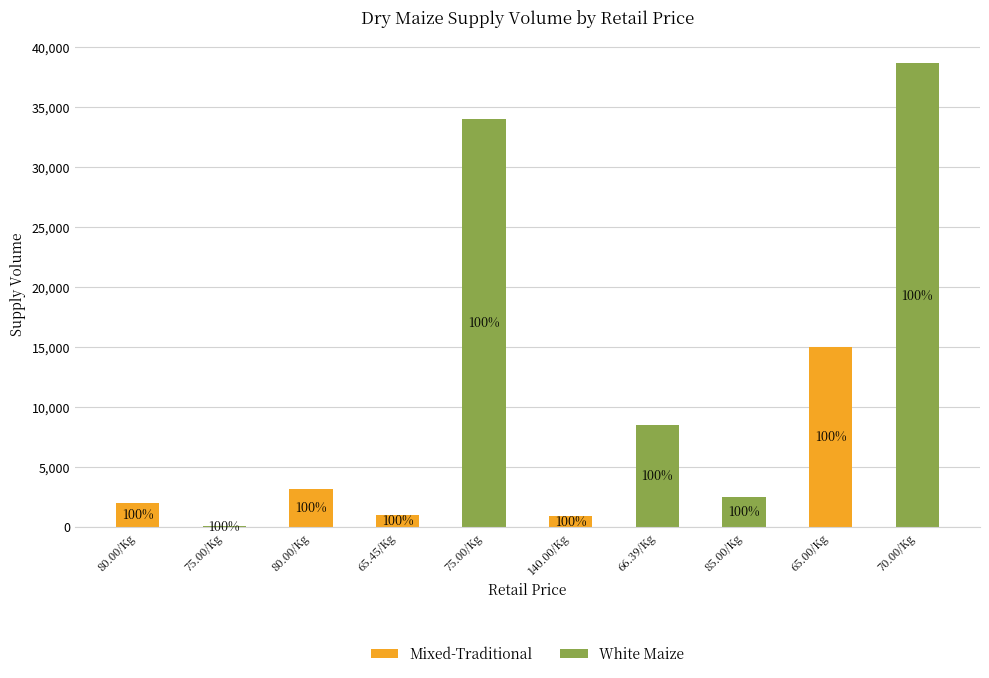

What are all the series names shown in the legend?

Mixed-Traditional, White Maize